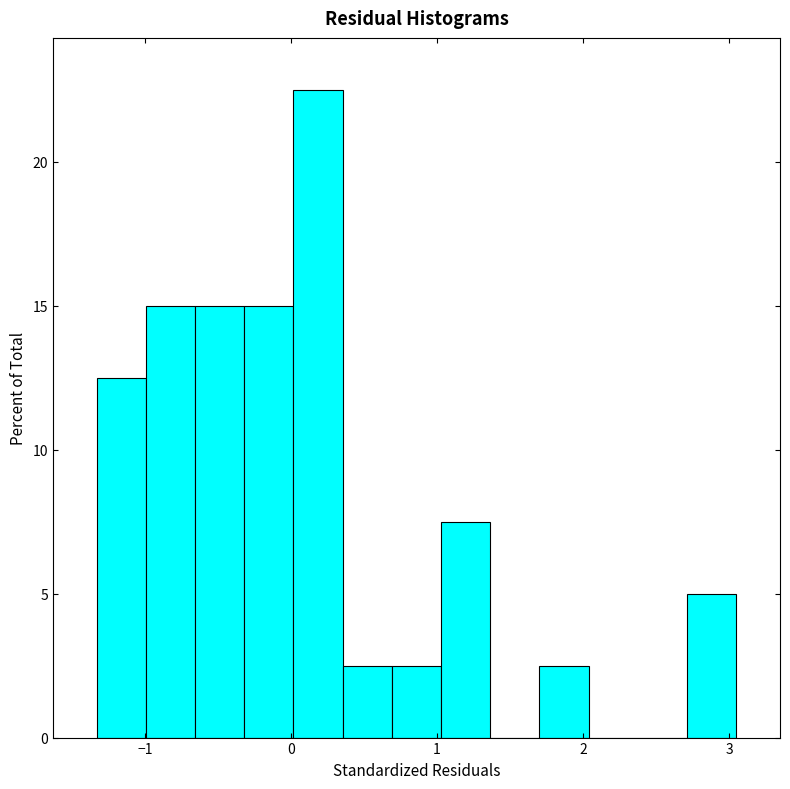

Read against the x-axis, roughly where is the centre of the tallest bar?

0.2